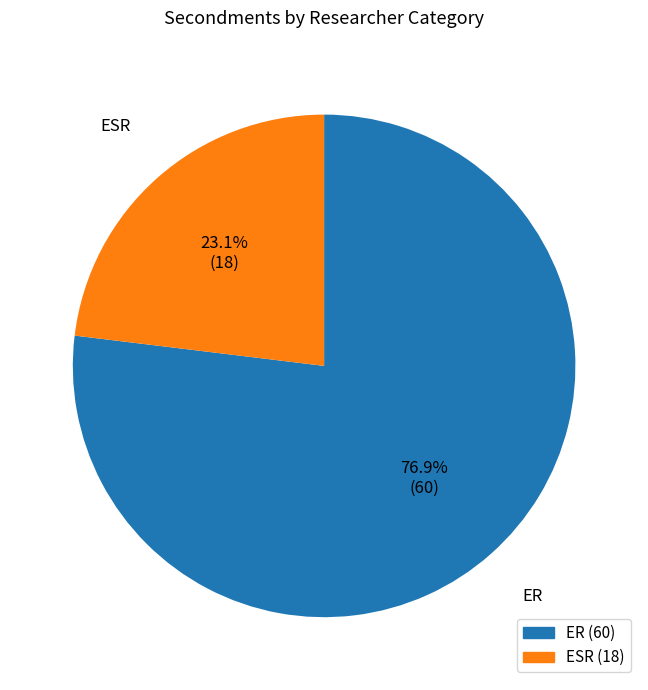

Rank the categories by value from lowest to highest.

ESR, ER